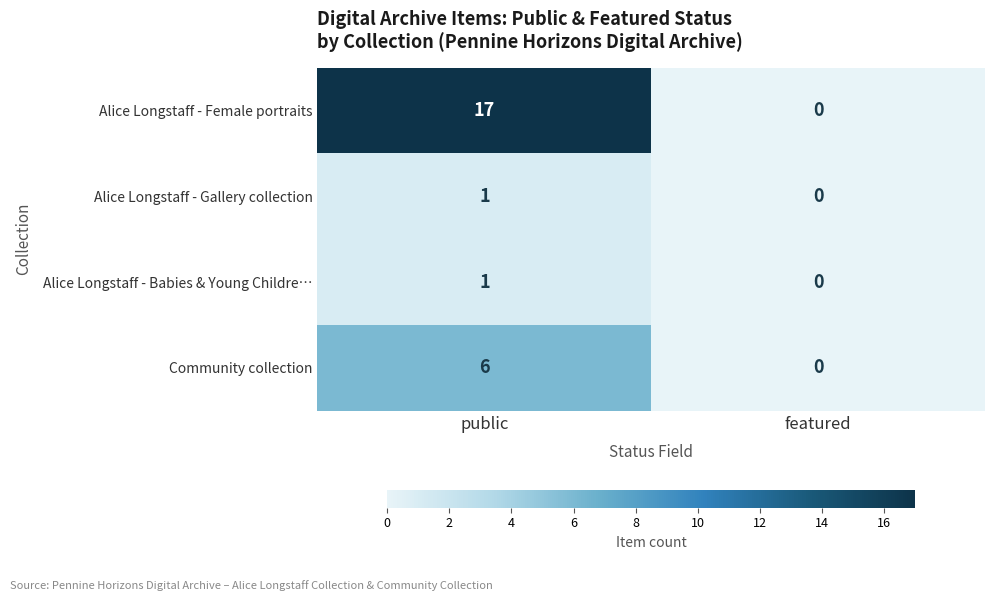

Which category has the lowest value across all series?

featured